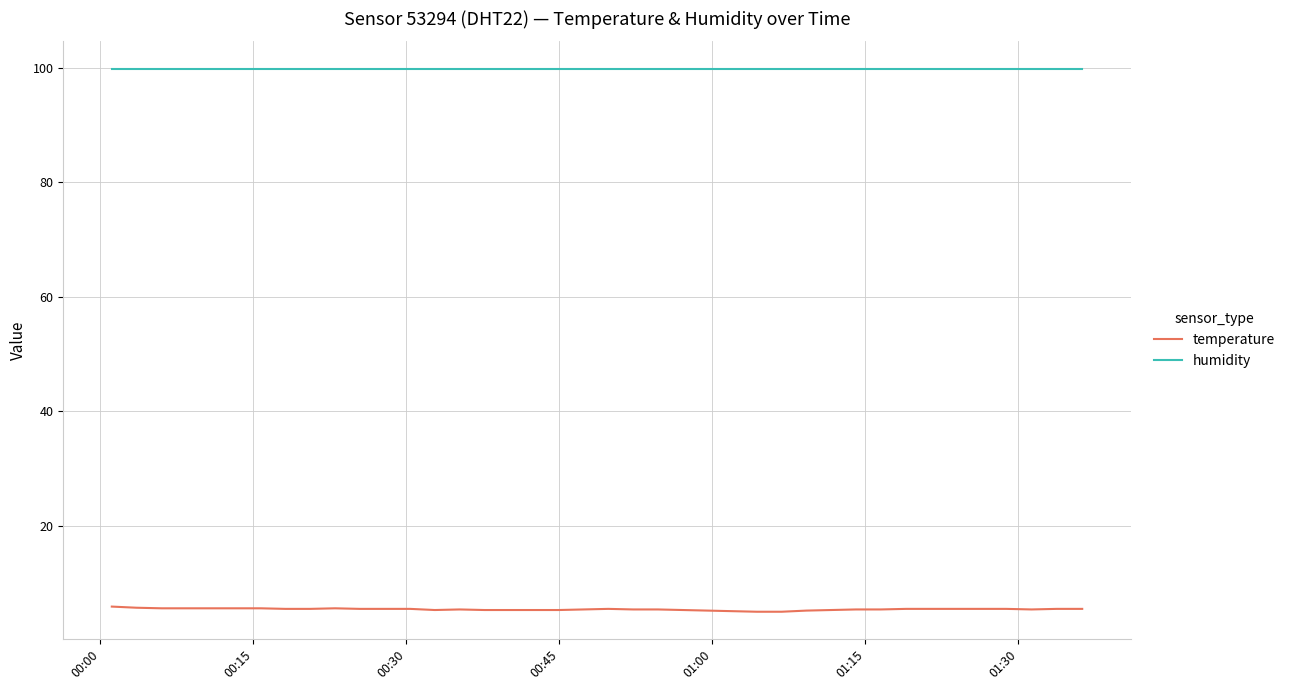

Which series has the largest range (max minus min)?

temperature